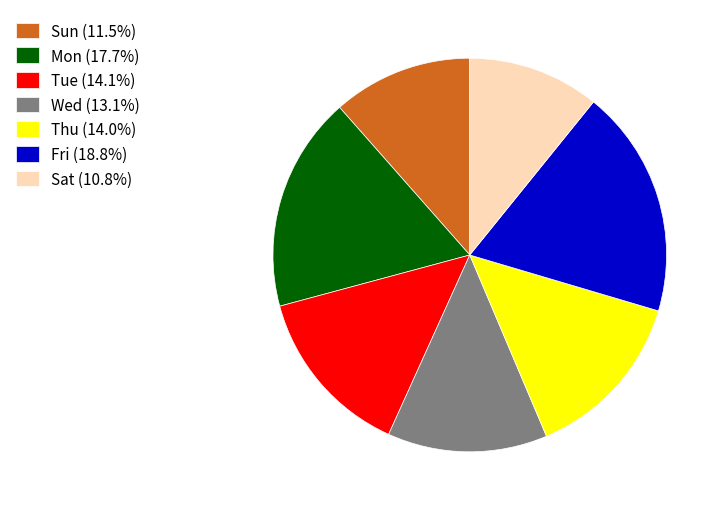

Approximately how many times larger is the value at Tue (14.1%) compared to Wed (13.1%)?

1.1